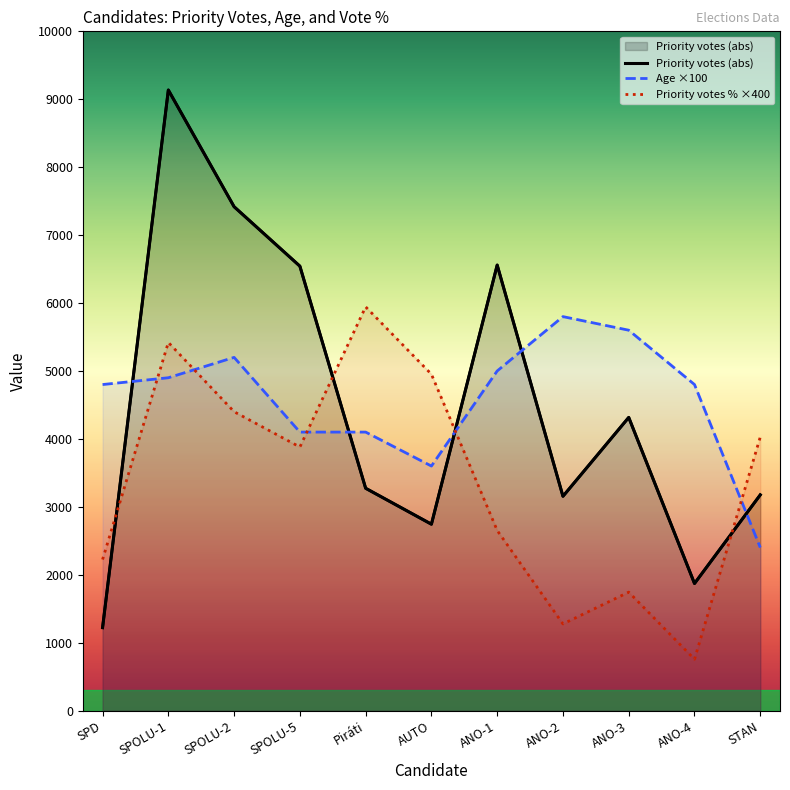

What is the label of the 5th point from the left?

Piráti